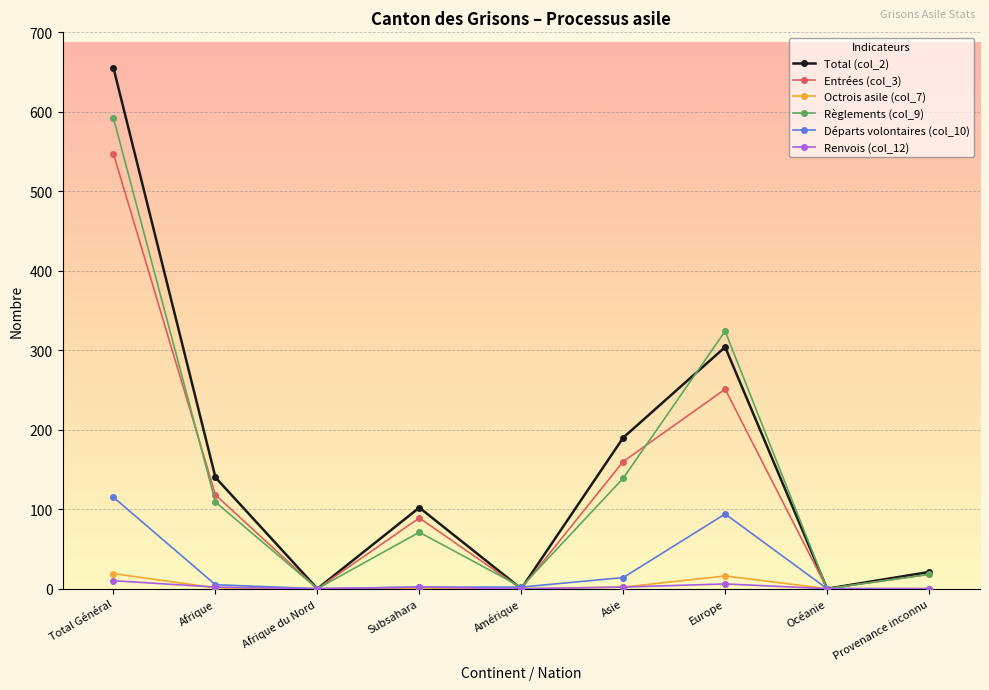

What is the maximum value shown in the chart?

655